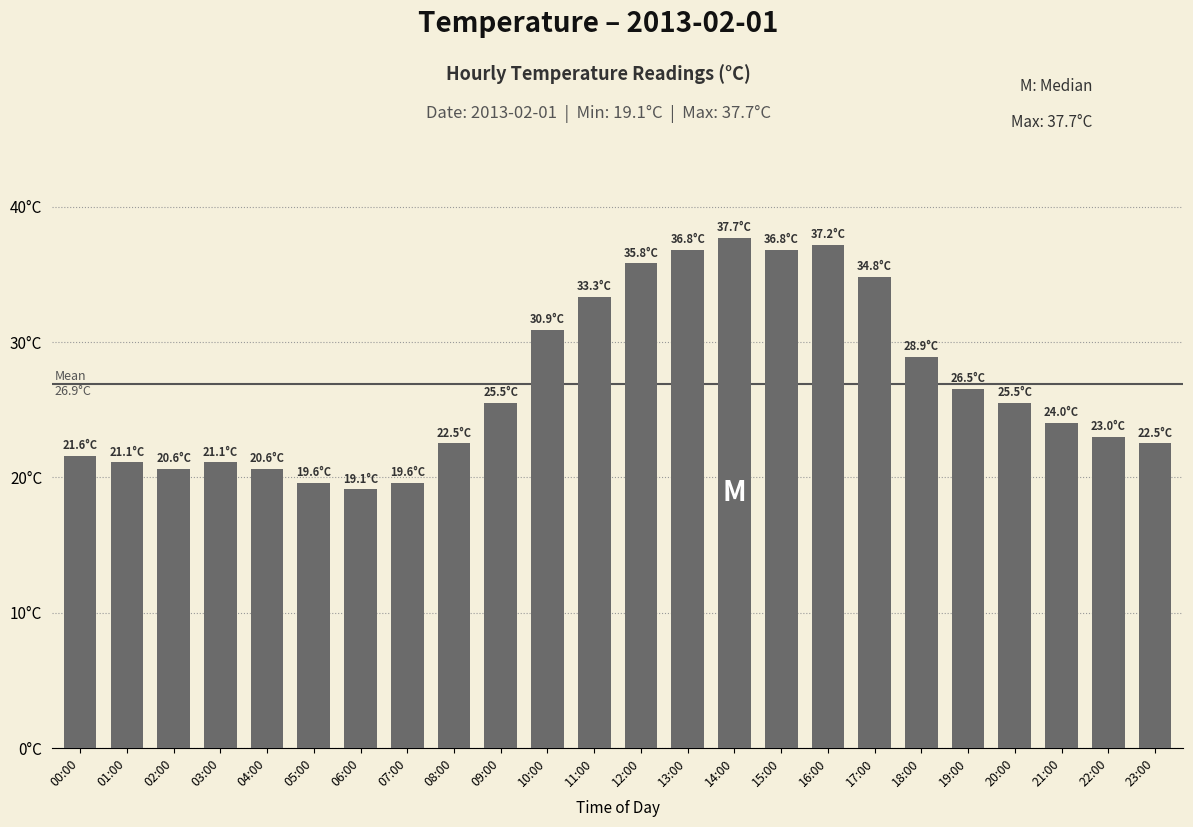

List the labels in order of value, largest first.

14:00, 16:00, 13:00, 15:00, 12:00, 17:00, 11:00, 10:00, 18:00, 19:00, 09:00, 20:00, 21:00, 22:00, 08:00, 23:00, 00:00, 01:00, 03:00, 02:00, 04:00, 05:00, 07:00, 06:00